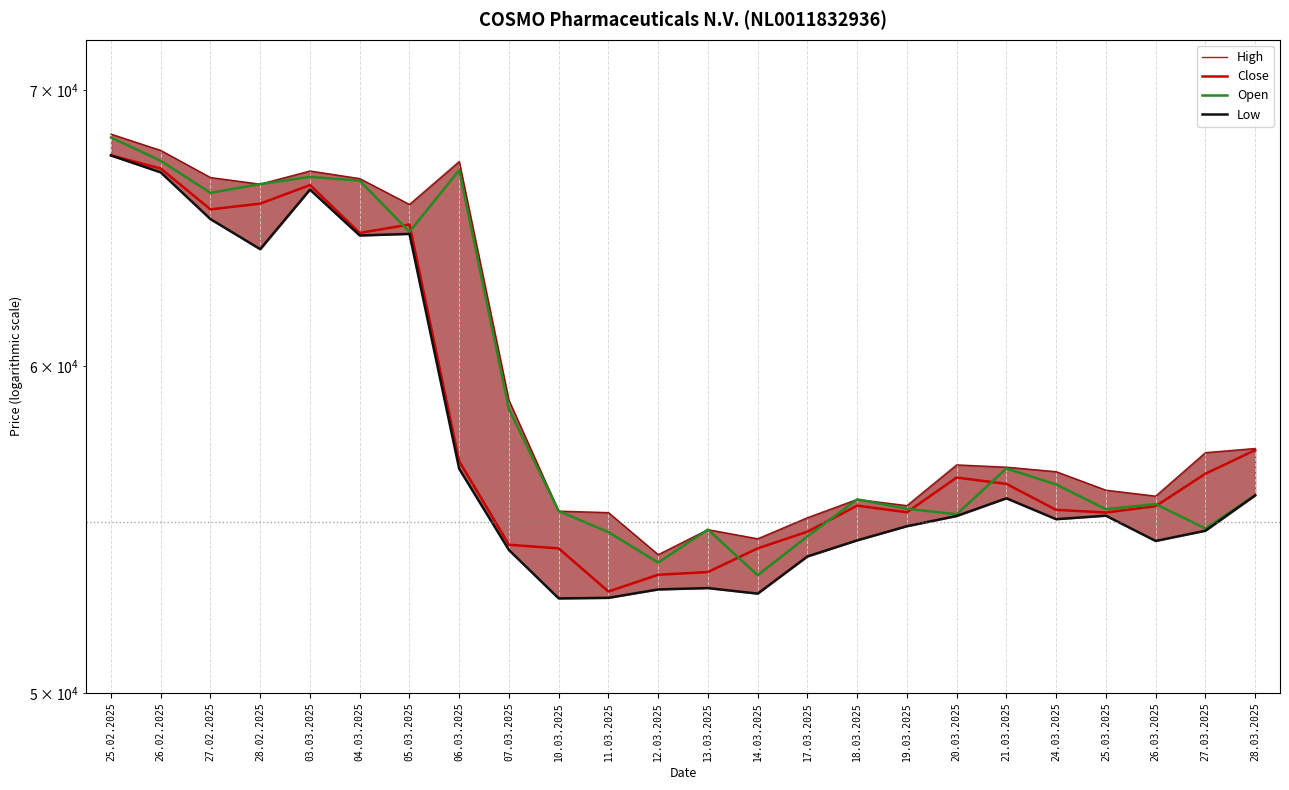

Is the value of Open at 06.03.2025 greater than the value of High at 27.03.2025?

Yes